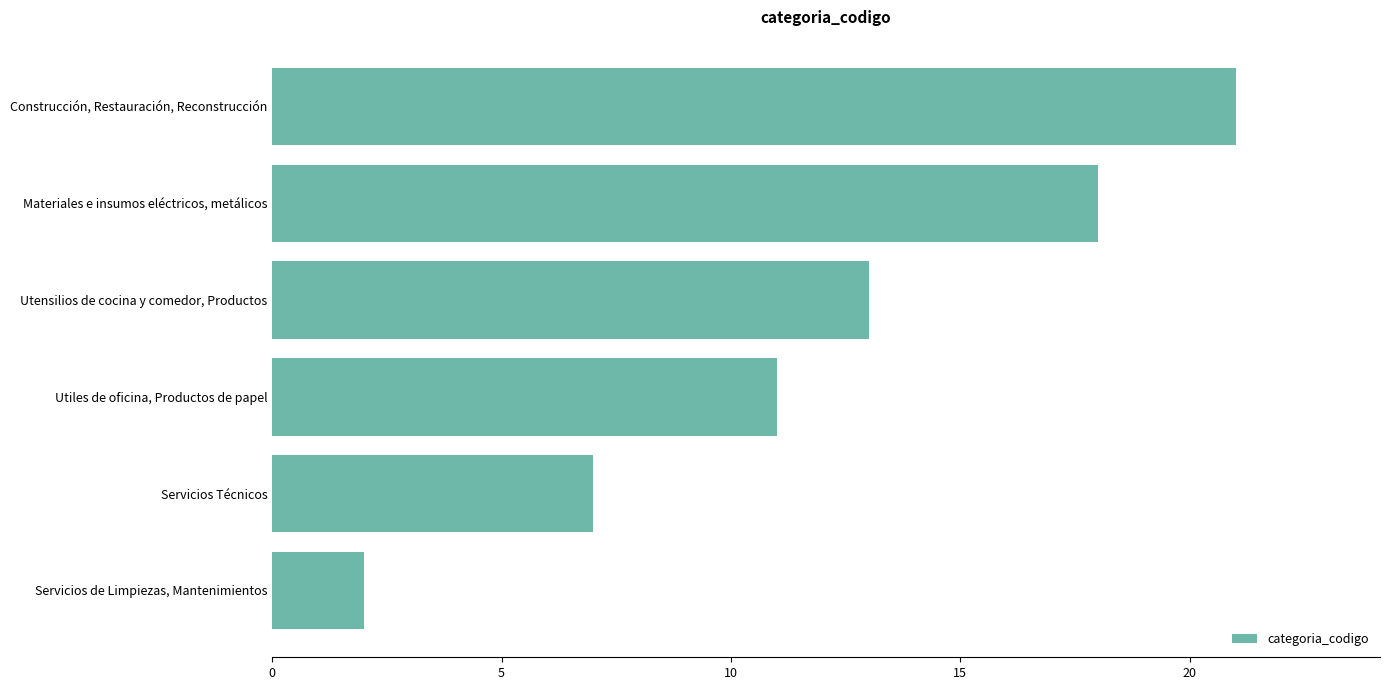

What is the maximum value shown in the chart?

21